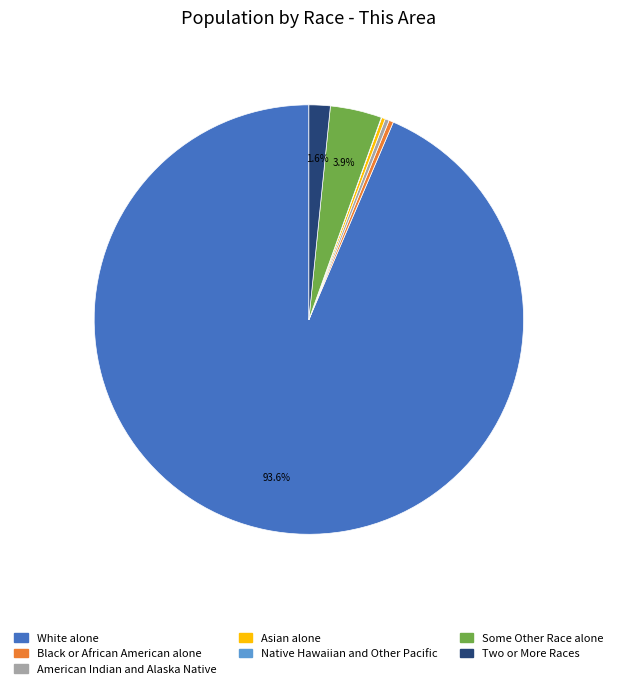

What is the largest slice in the pie chart?

White alone